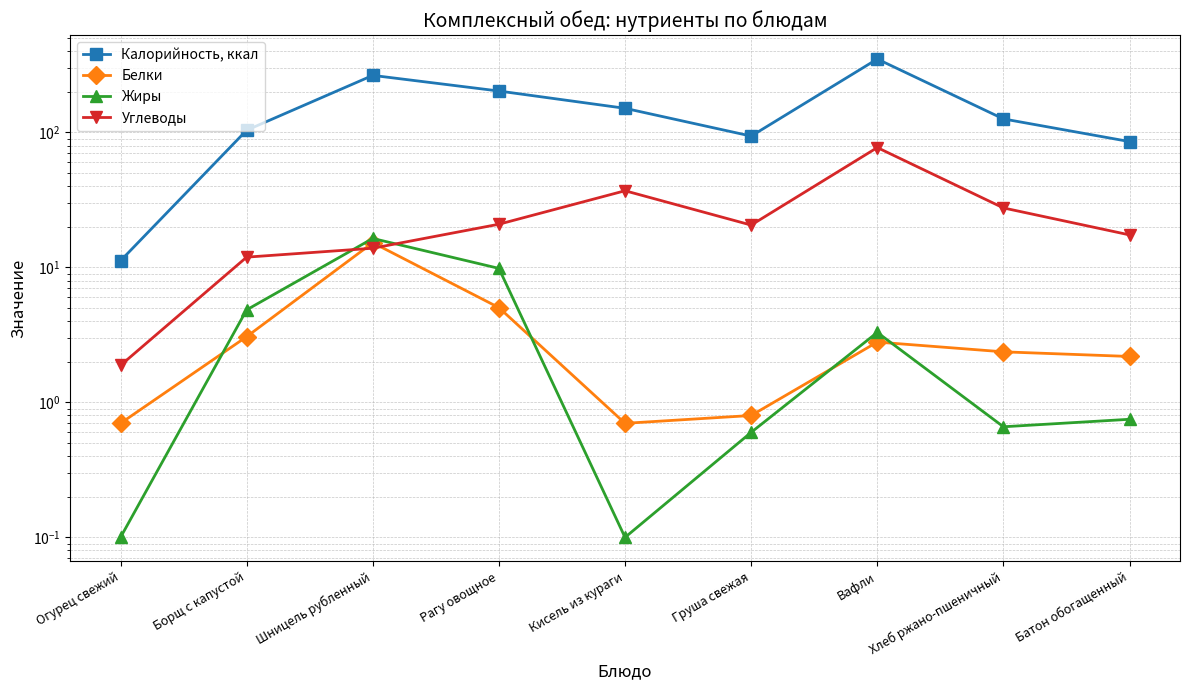

What is the difference between the highest and lowest values at Огурец свежий?

11.1